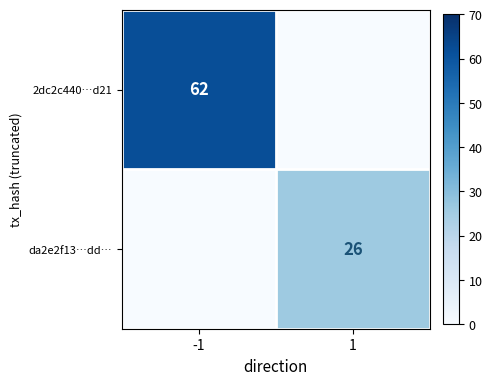

What is the spread (max minus min) of values at 1?

26